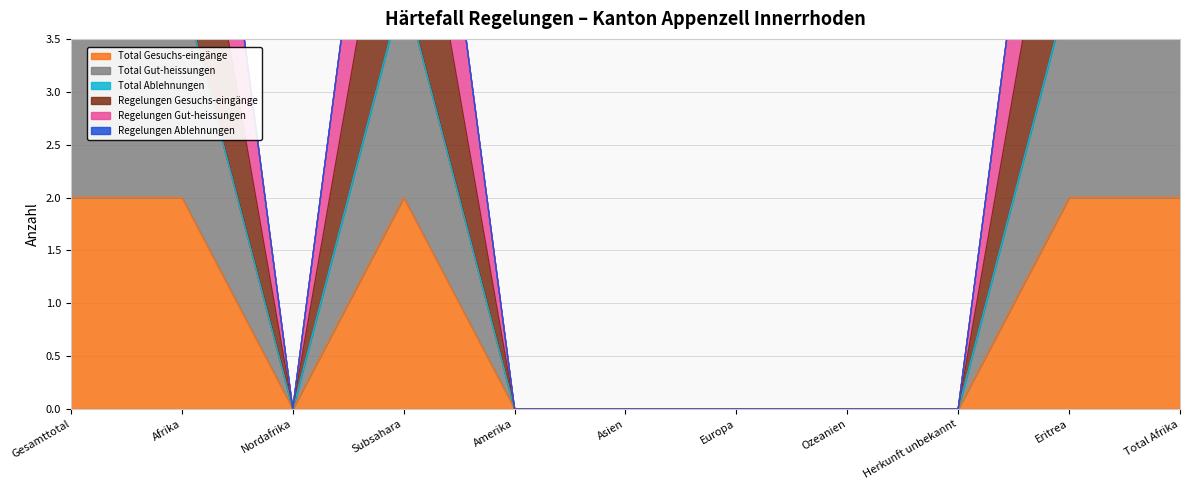

What is the average value of the Regelungen Gut-heissungen series?

3